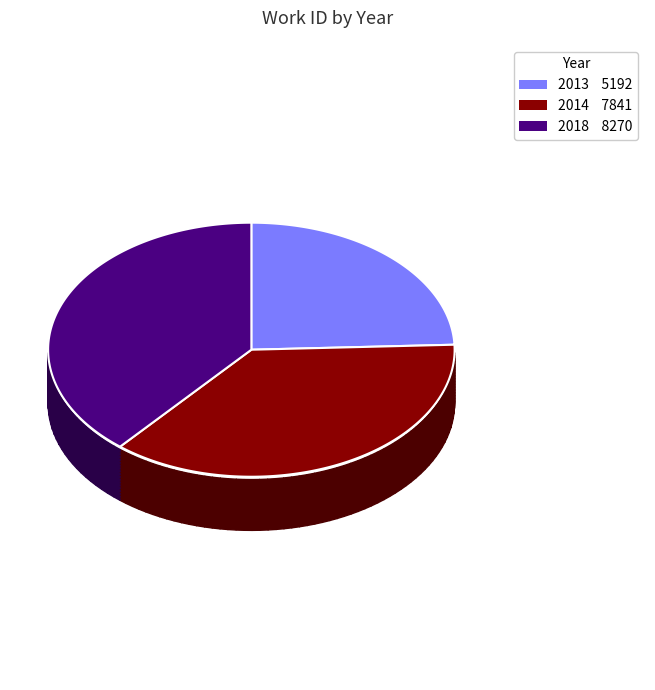

How many slices are in this pie chart?

3